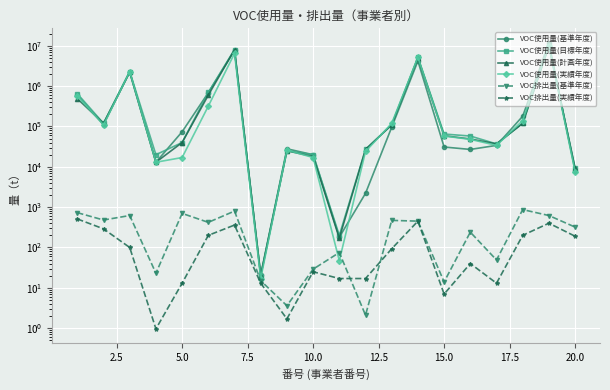

True or false: VOC排出量(実績年度) has more than 1 points higher than both neighbors.

True